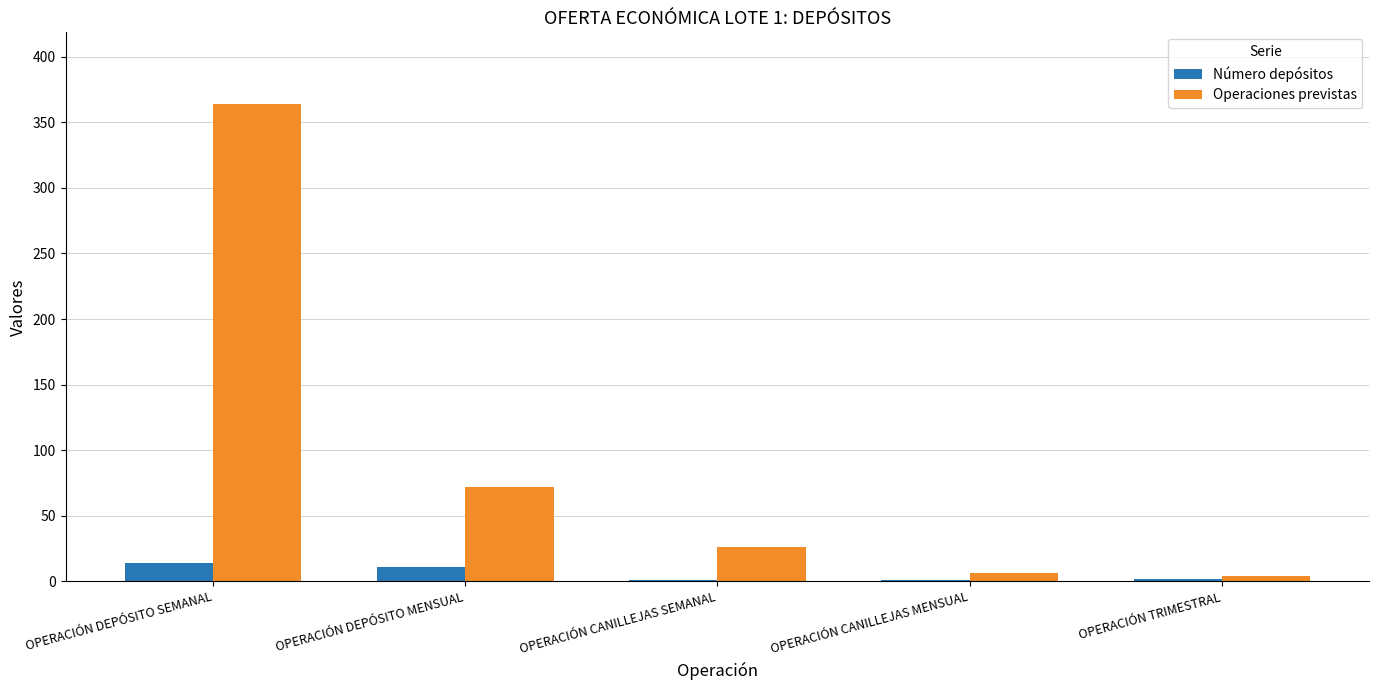

At which category does the chart reach its peak across all series?

OPERACIÓN DEPÓSITO SEMANAL